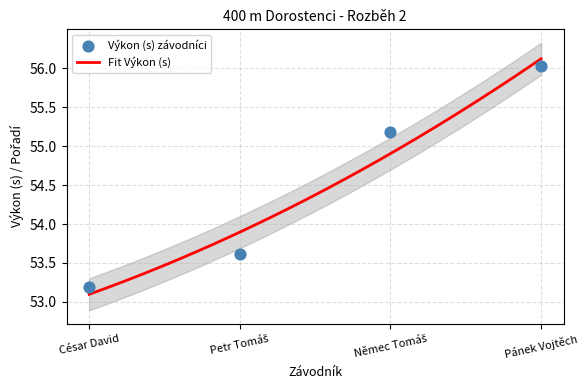

What is the change in value from César David to Pánek Vojtěch?

+2.8